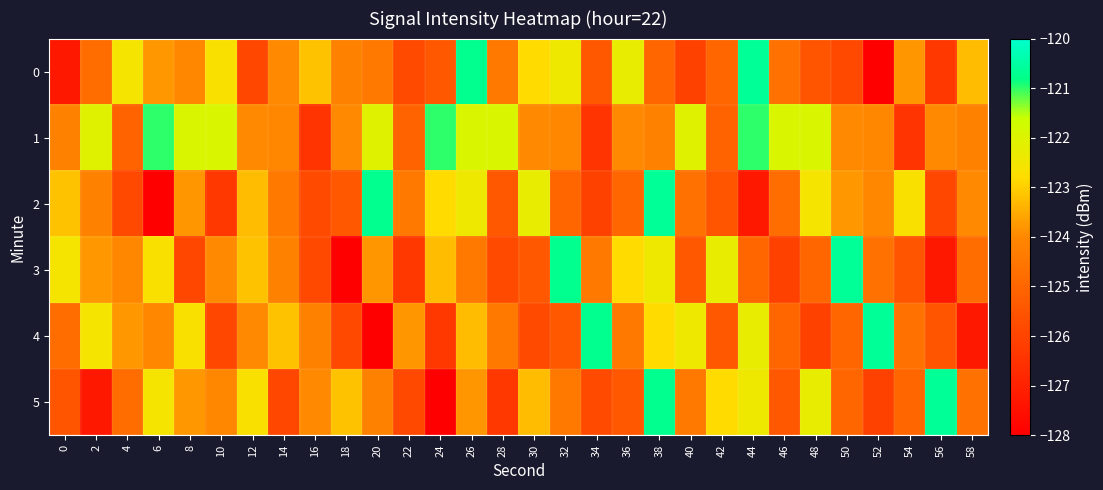

How many series are shown in this chart?

6